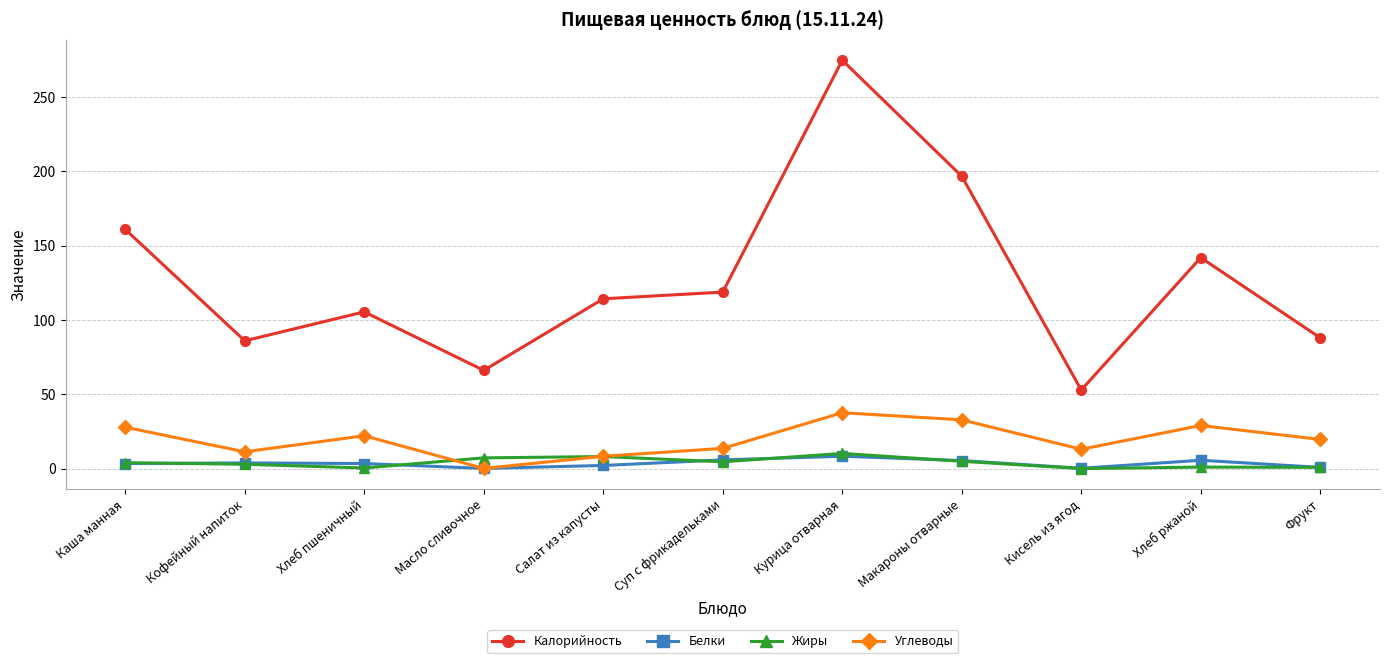

Where is the first local minimum for Жиры?

Хлеб пшеничный